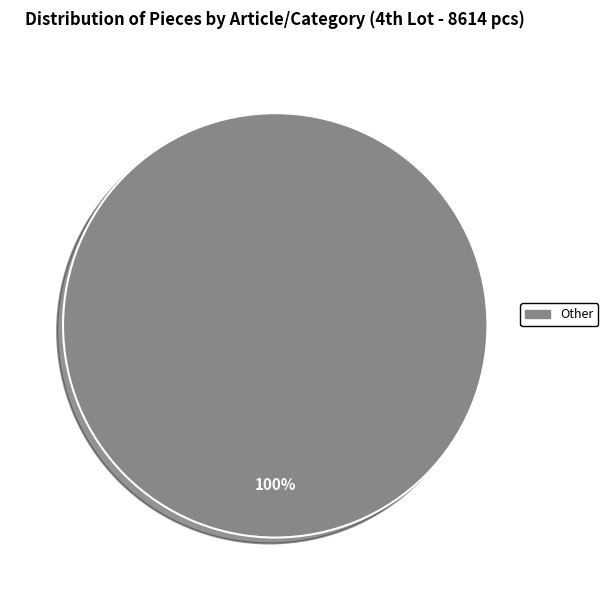

Does any single category account for the majority?

Yes